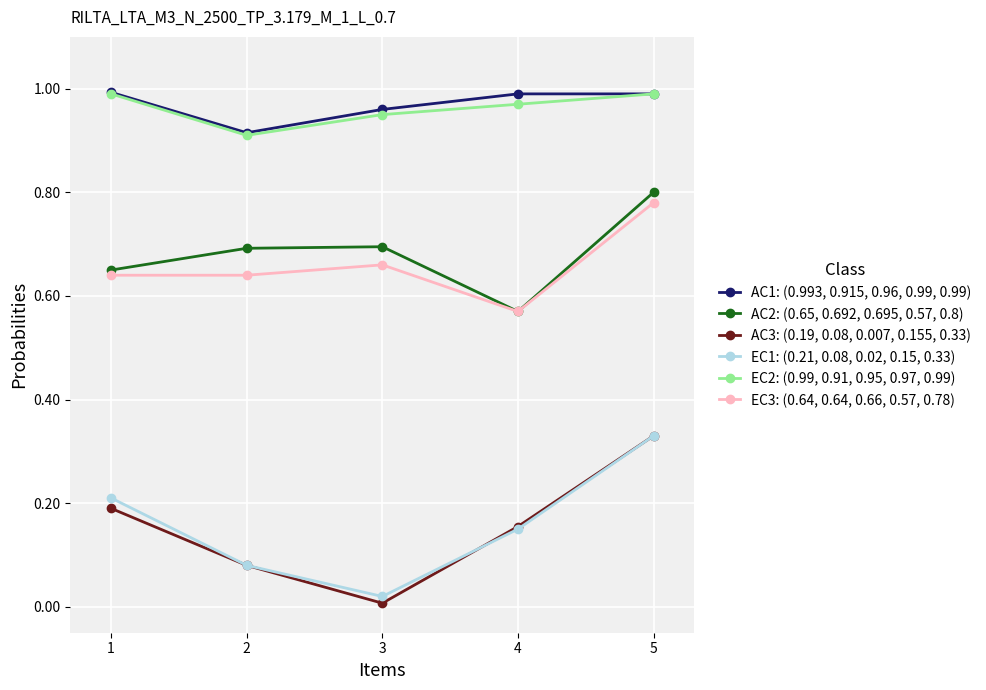

At 3, list the series in order from largest to smallest.

AC1: (0.993, 0.915, 0.96, 0.99, 0.99), EC2: (0.99, 0.91, 0.95, 0.97, 0.99), AC2: (0.65, 0.692, 0.695, 0.57, 0.8), EC3: (0.64, 0.64, 0.66, 0.57, 0.78), EC1: (0.21, 0.08, 0.02, 0.15, 0.33), AC3: (0.19, 0.08, 0.007, 0.155, 0.33)